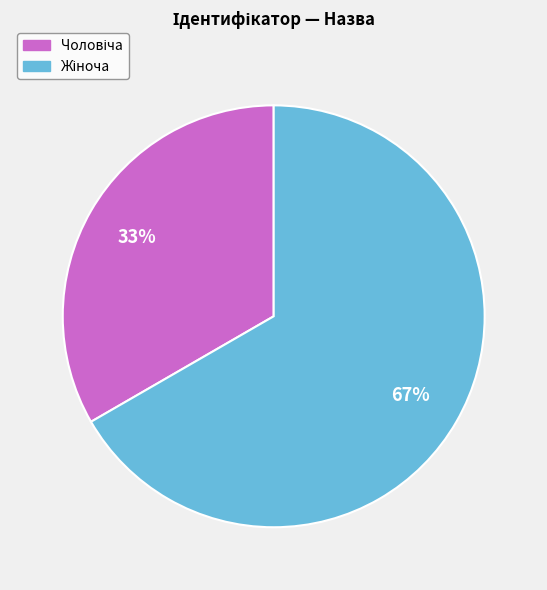

To the nearest percent, what is the average slice percentage?

50%